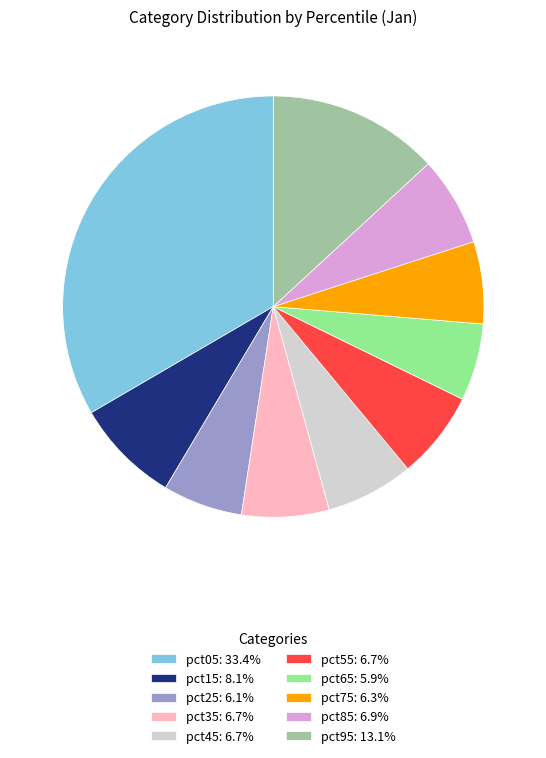

What is the largest slice in the pie chart?

pct05